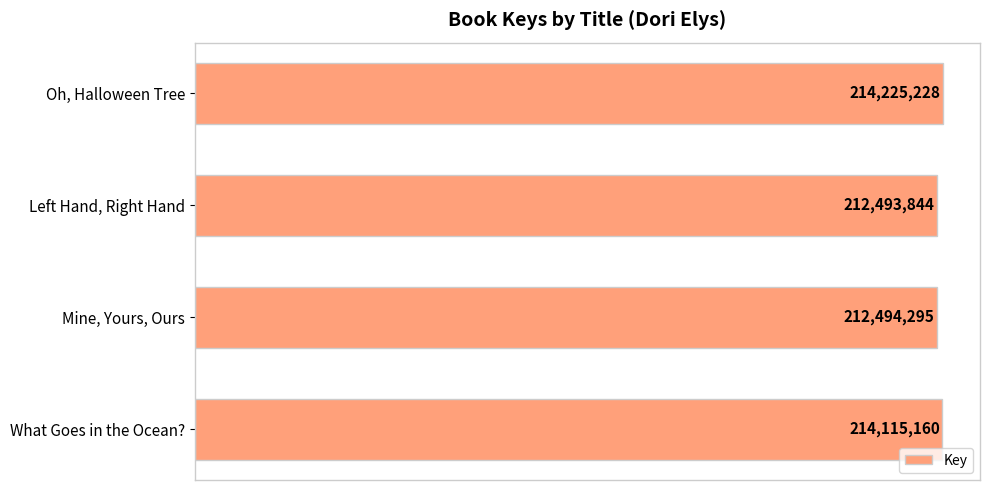

Which category has the lowest value across all series?

Left Hand, Right Hand